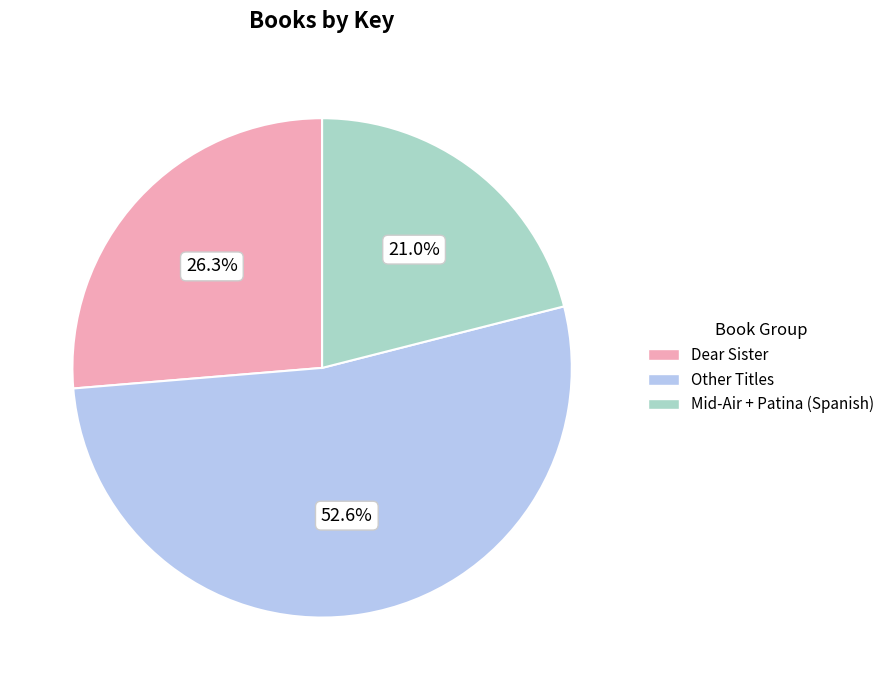

To the nearest percent, what is the difference between the largest and smallest slice percentages?

32%